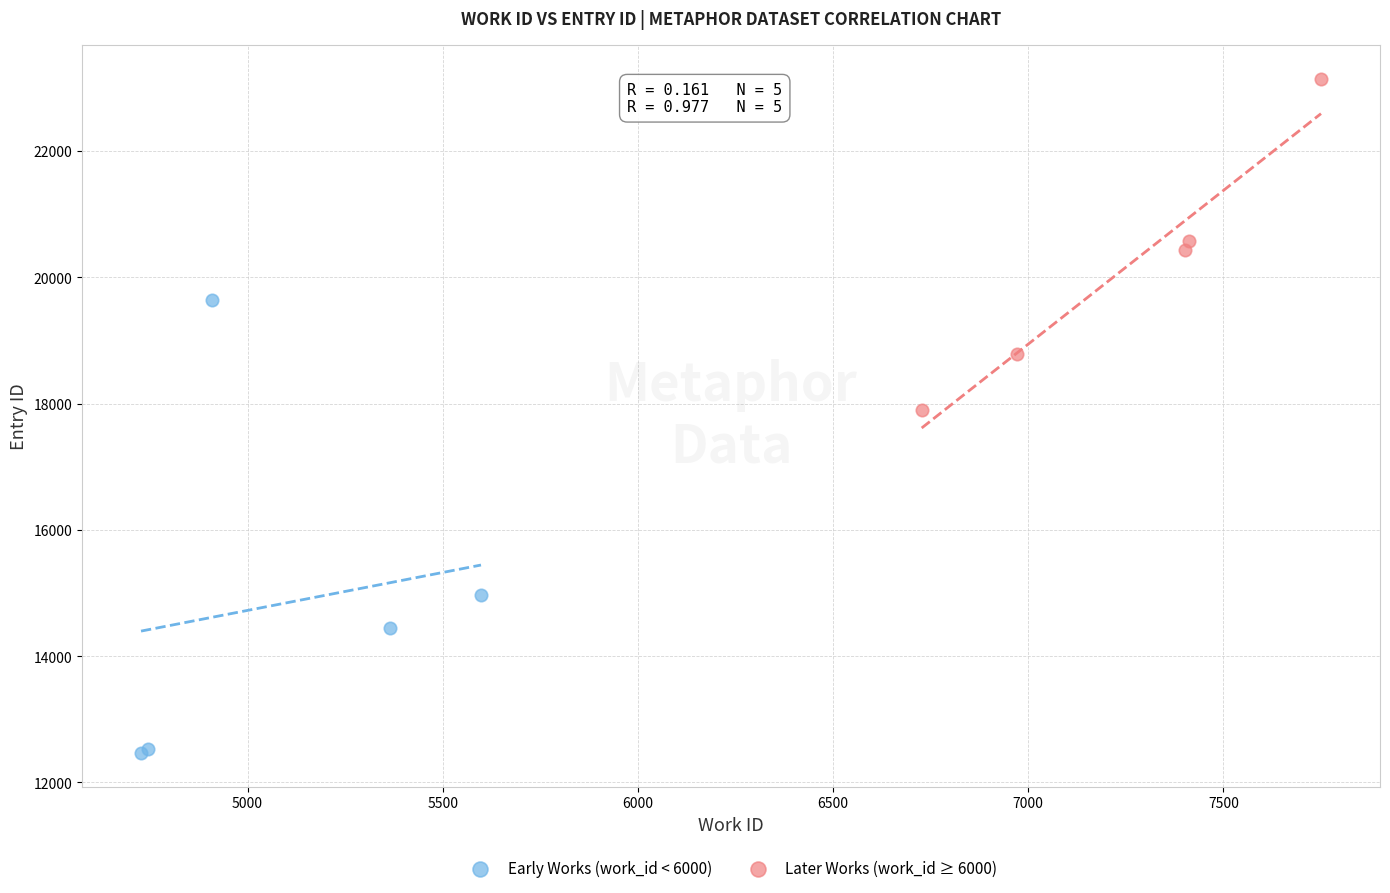

Which series contains the highest Y value?

Later Works (work_id ≥ 6000)